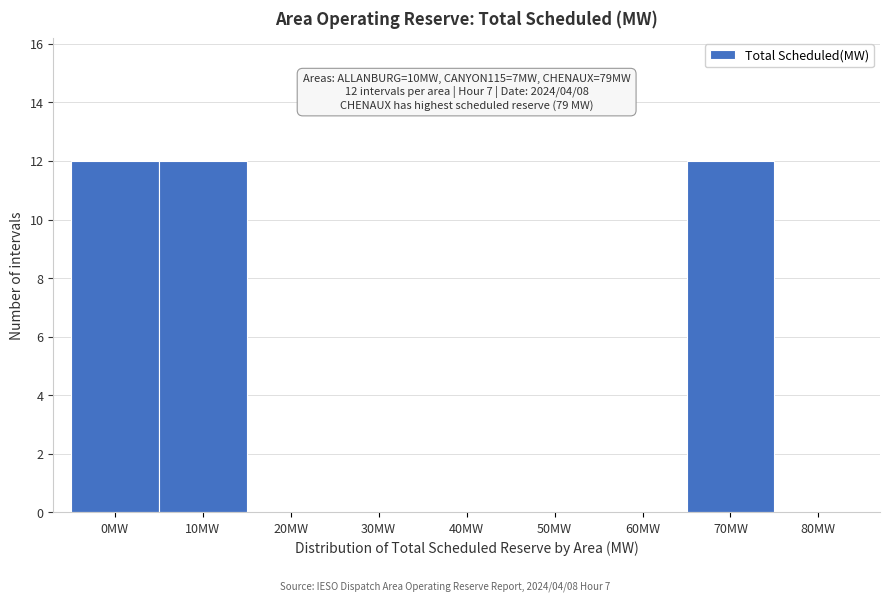

Reading left to right, extract all data points from this chart.

0MW=12	10MW=12	20MW=0	30MW=0	40MW=0	50MW=0	60MW=0	70MW=12	80MW=0